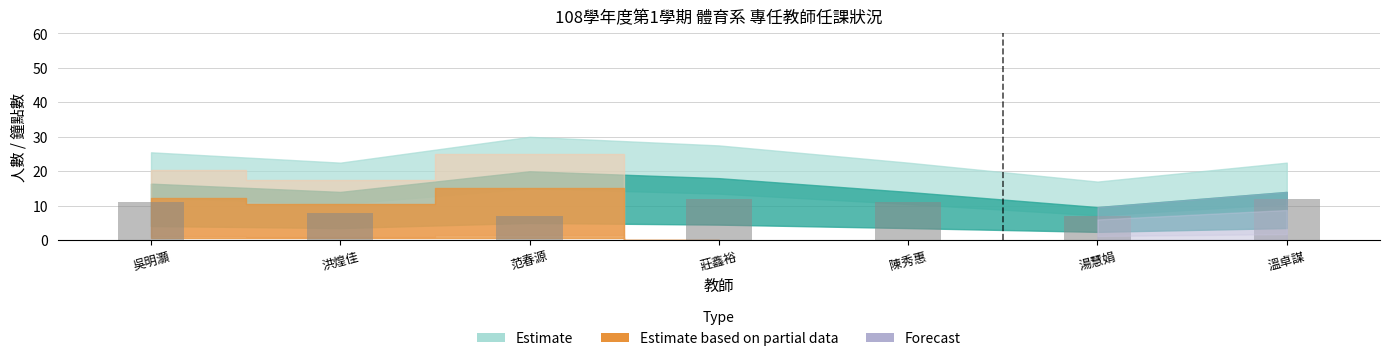

How many values are between 7 and 12?

7